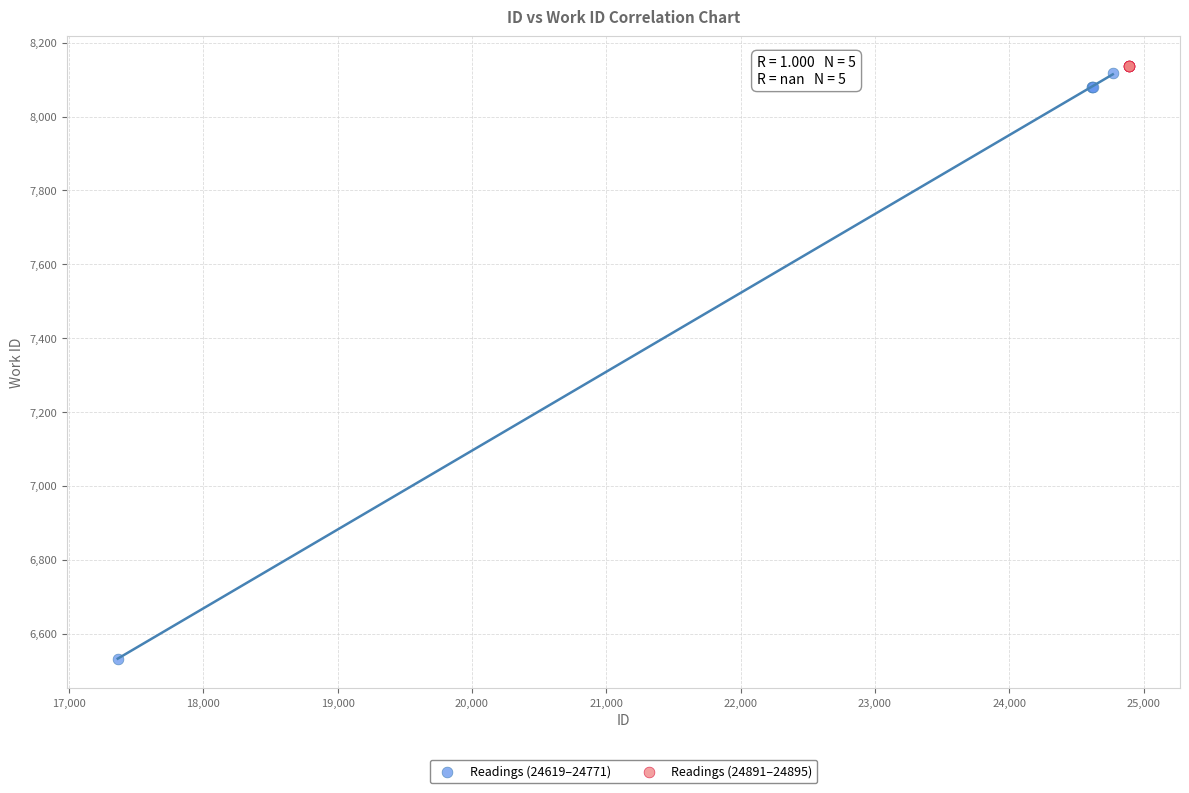

What are all the series names shown in the legend?

Readings (24619–24771), Readings (24891–24895)